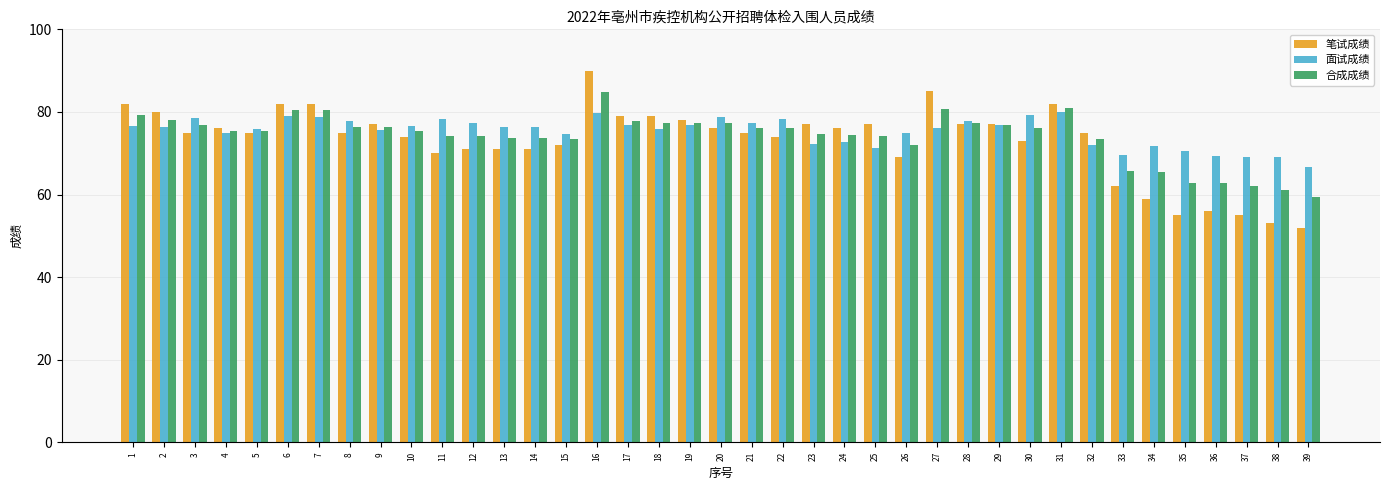

The 面试成绩 series shows 75.7 at 9. True or false?

True